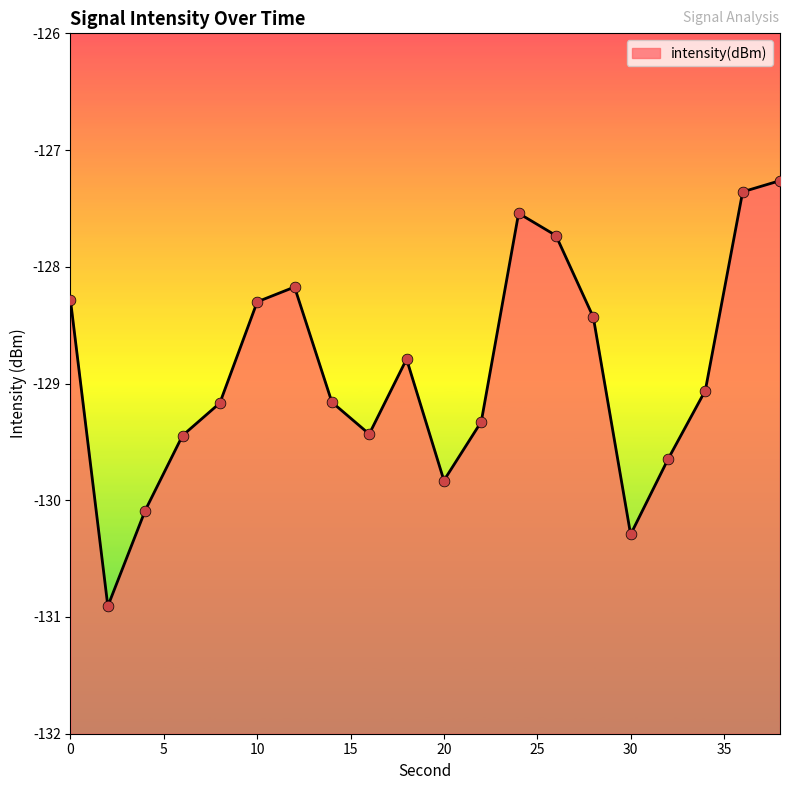

Between 18 and 4, which is larger?

18